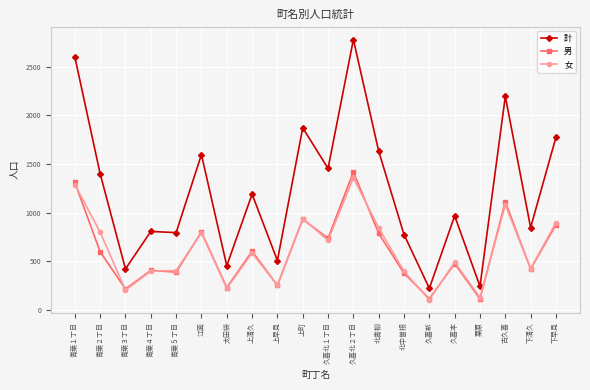

What is the greatest value displayed?

2778